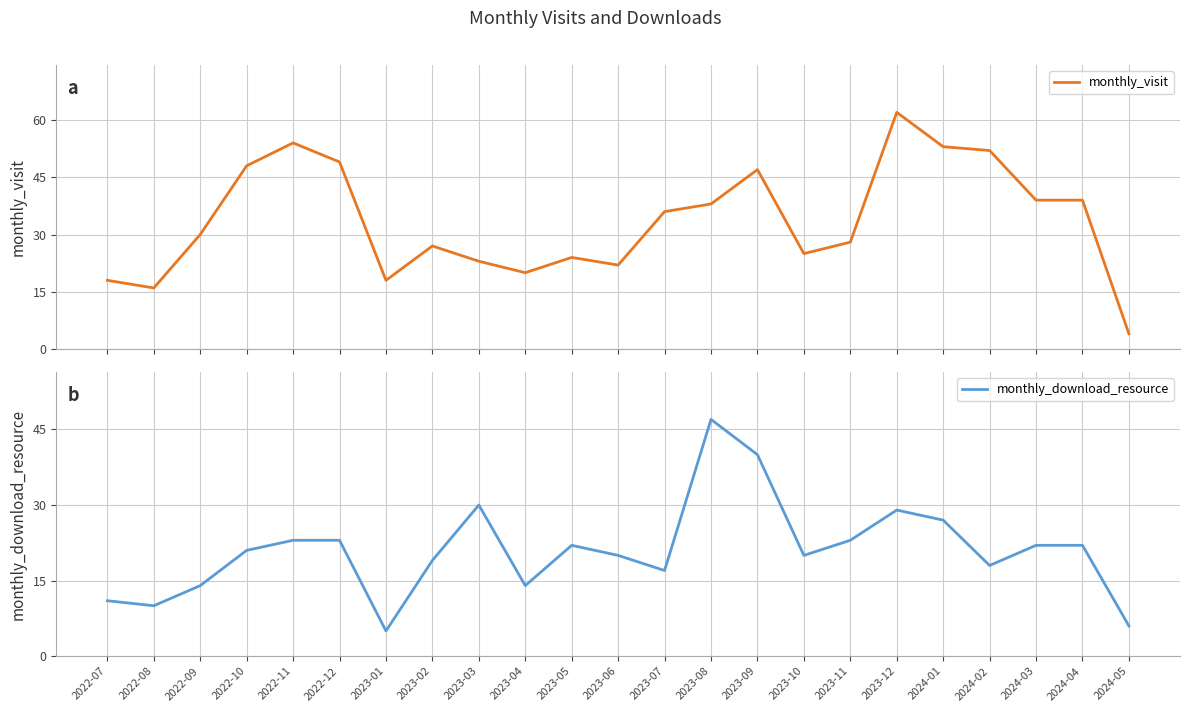

Is this an area chart (filled region under the line)?

No